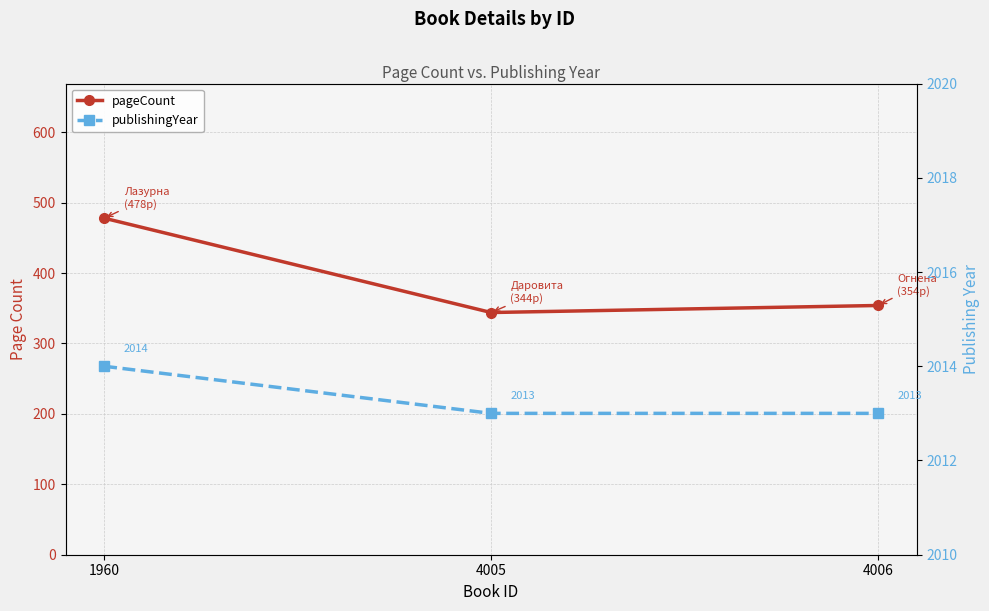

Which series has the widest spread of values?

pageCount